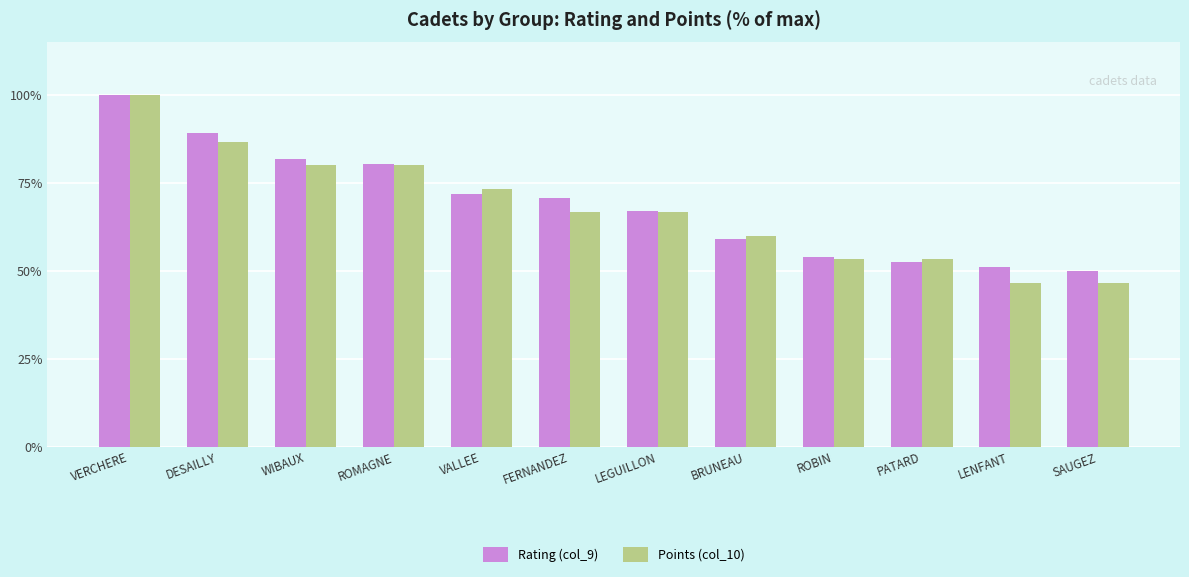

What is the value of the Points (col_10) bar at the 10th from the left?

53.3